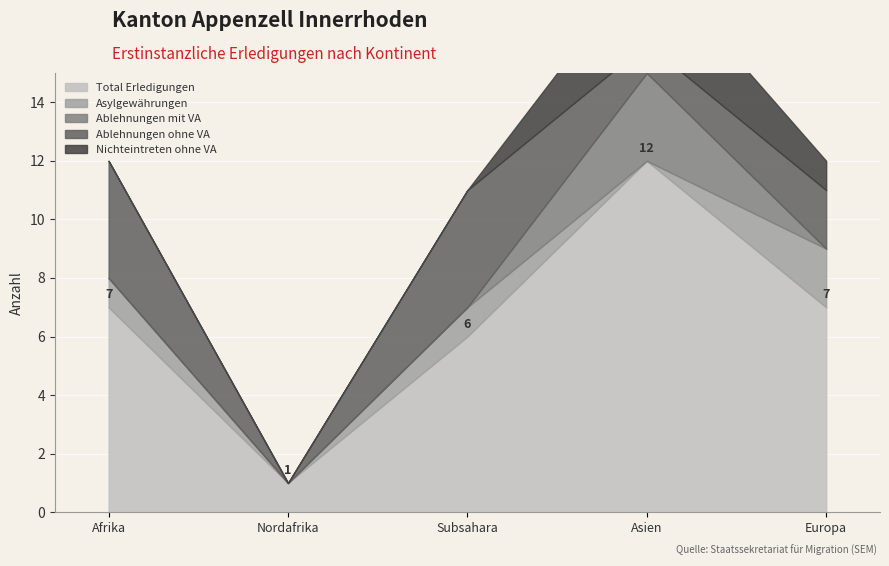

What is the difference between the Asylgewährungen values at Europa and Nordafrika?

2